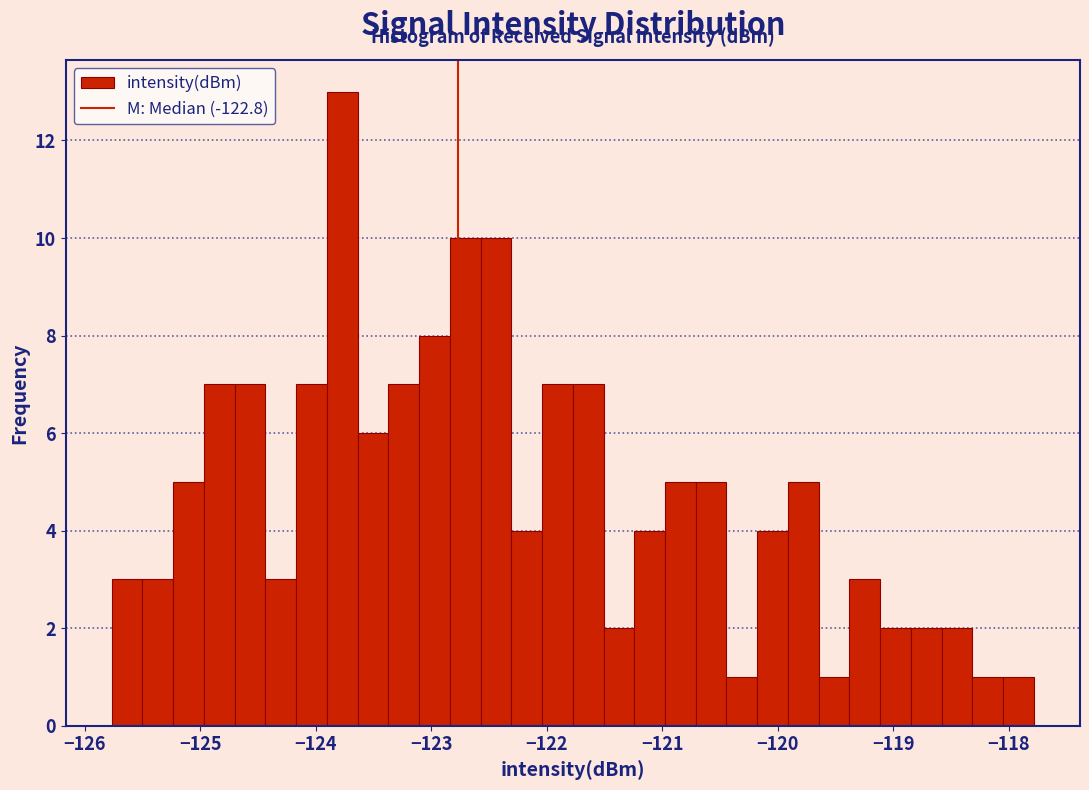

Around what value on the x-axis is the tallest bar? Give the approximate position of its centre, as read against the axis.

-123.8